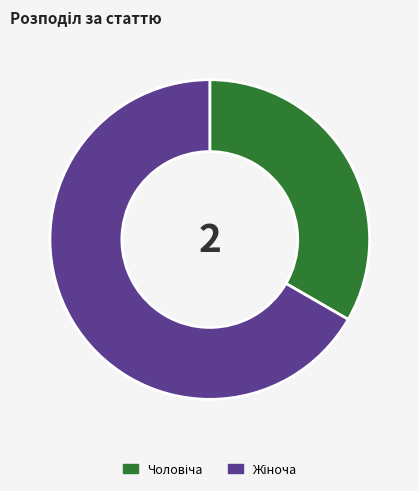

Does any single category account for the majority?

Yes